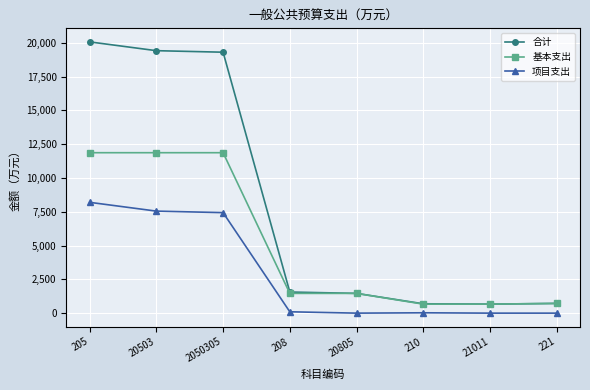

How many data points in 基本支出 are above 1461?

5